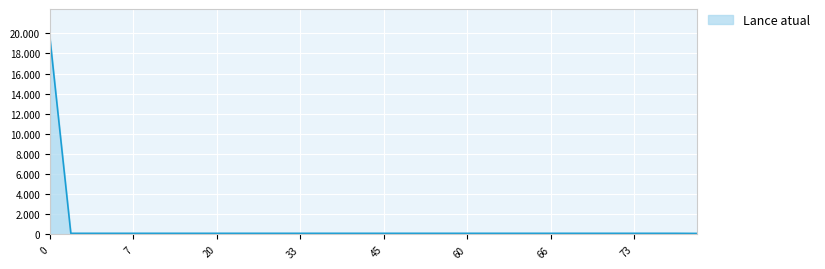

Is this an area chart (filled region under the line)?

Yes